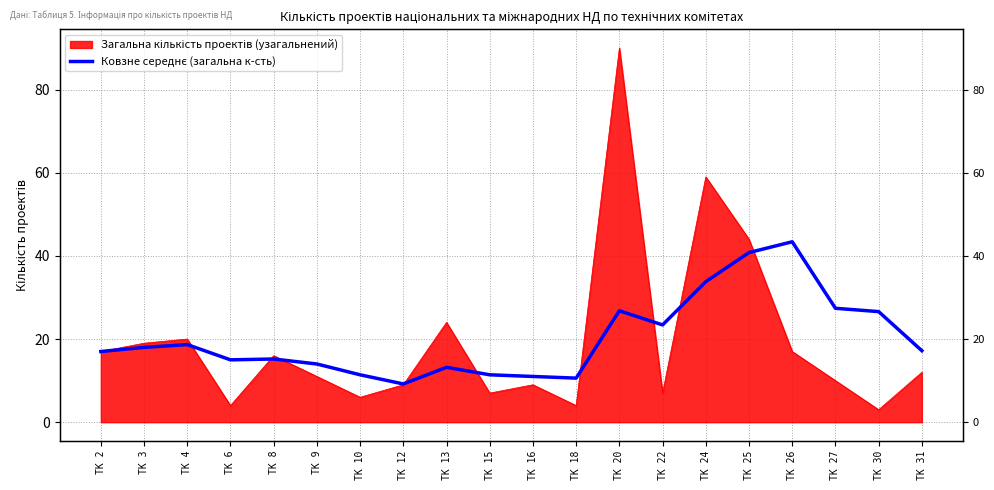

The value at ТК 26 is 27.3. True or false?

False